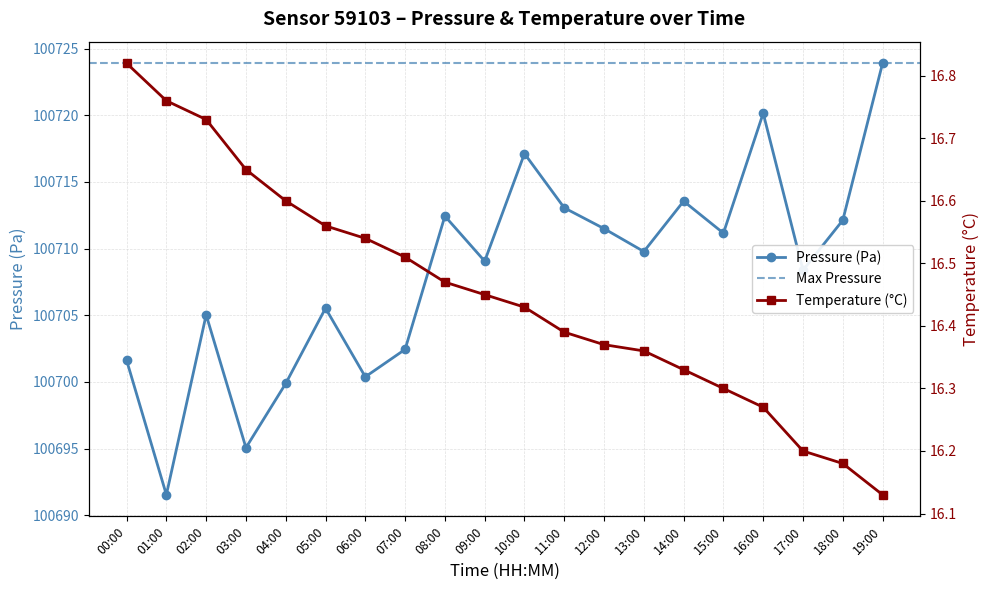

What position from the right is 12:00?

8